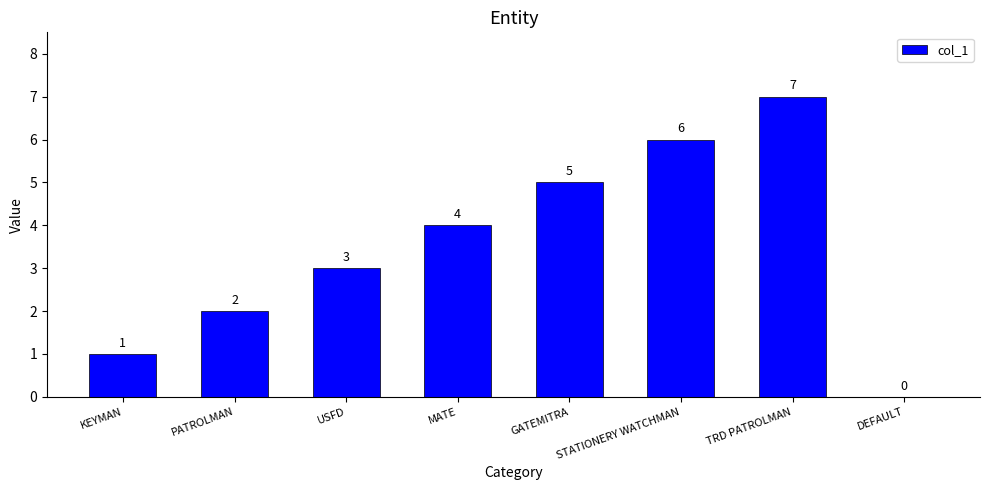

Read the value at MATE.

4